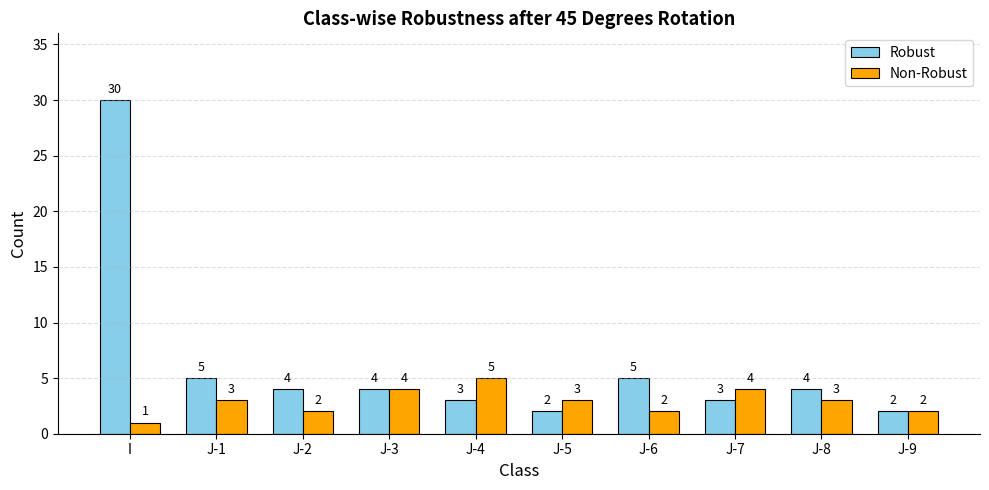

Read the Non-Robust value at J-6.

2